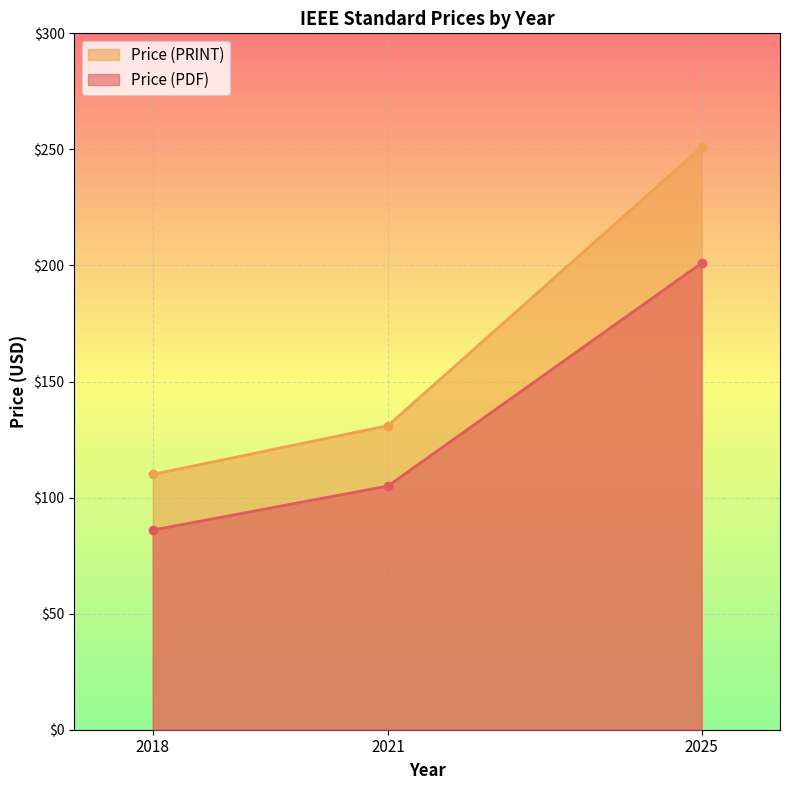

The value of Price (PDF) at 2025 is 201. True or false?

True